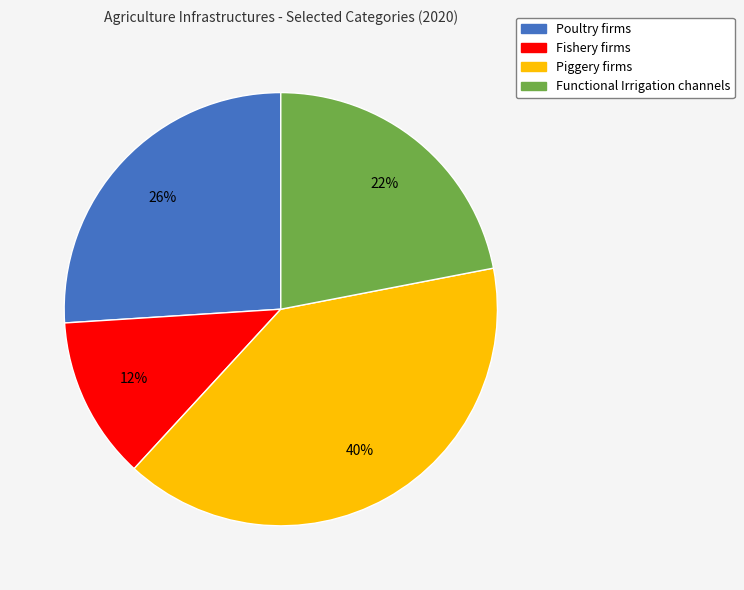

To the nearest percent, what is the difference between the Poultry firms and Fishery firms slice percentages?

14%